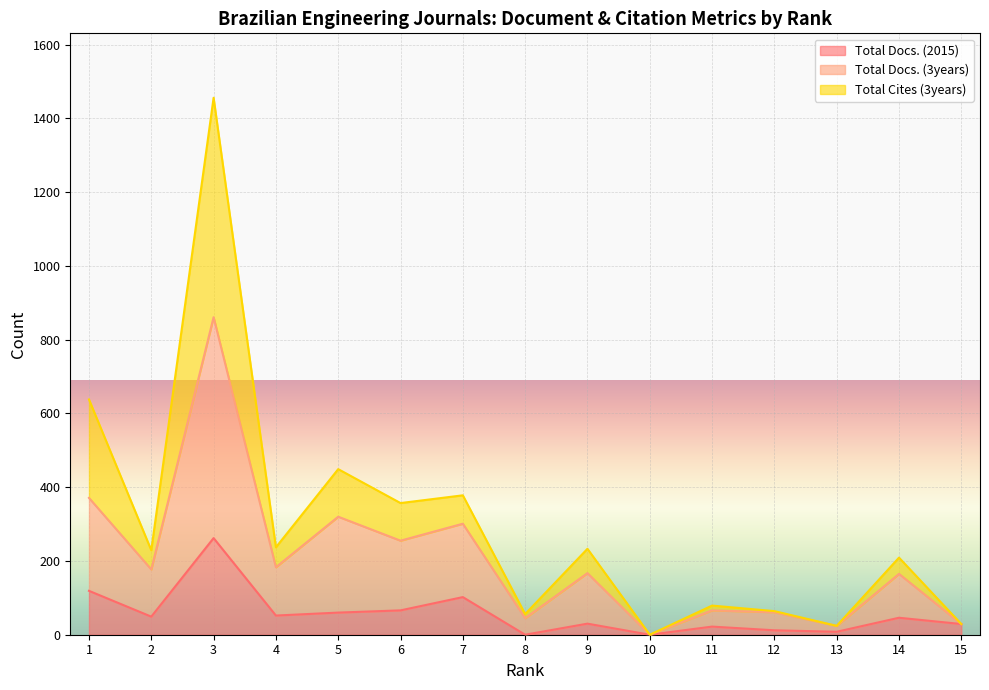

Reading left to right, extract all data points from this chart.

Total Docs. (2015): 119	49	262	52	60	66	102	0	30	0	22	12	8	46	29
Total Docs. (3years): 371	177	861	183	320	255	301	45	167	0	66	61	24	165	29
Total Cites (3years): 638	229	1456	237	449	357	378	56	233	0	79	64	24	209	29